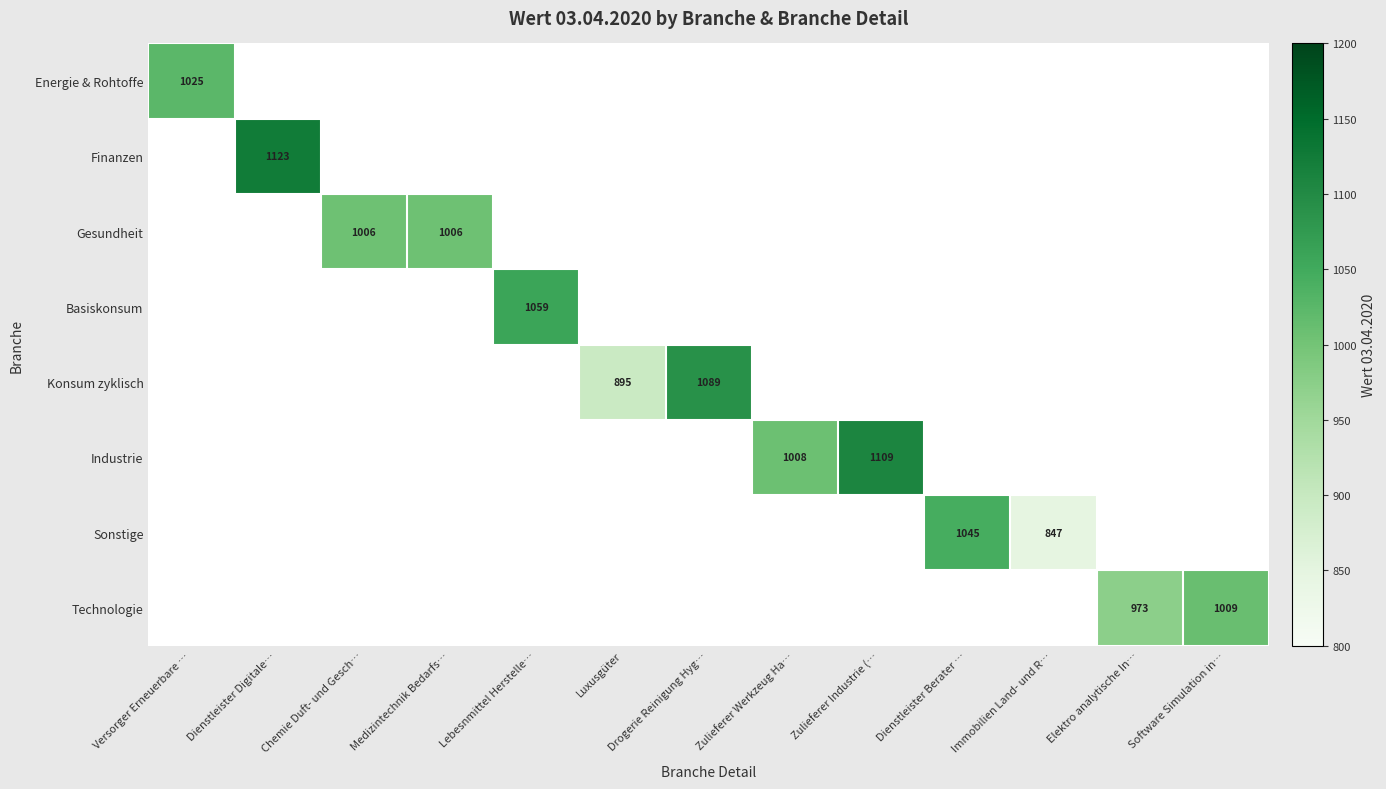

At how many categories does at least one series exceed 899?

11